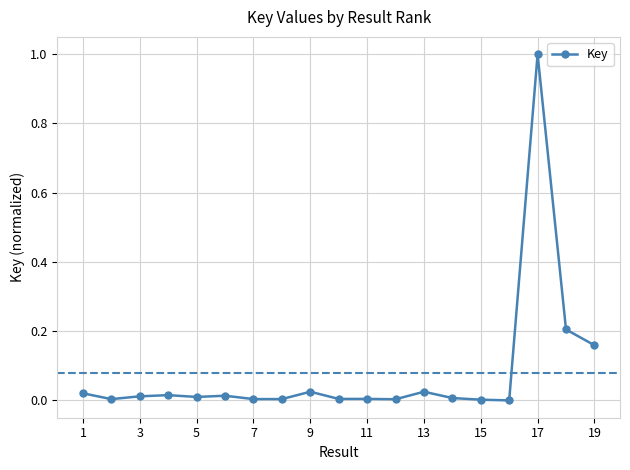

True or false: the data has more than 0 interior local peaks.

True